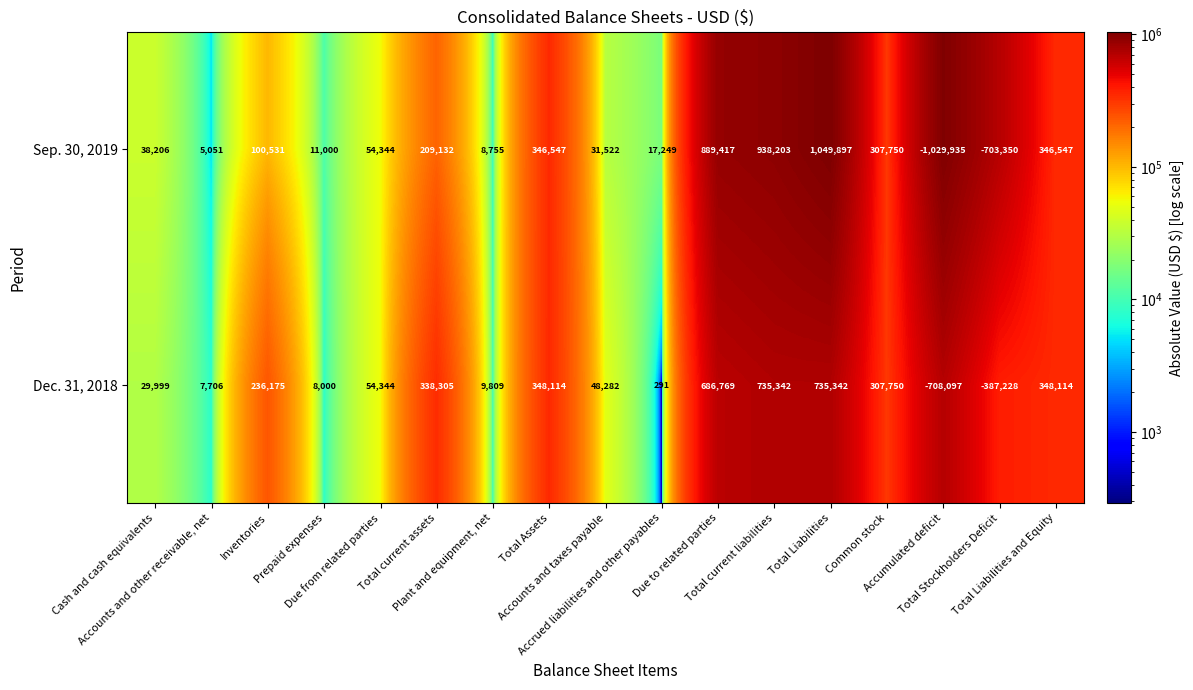

Between Cash and cash equivalents and Inventories, which series saw the biggest shift?

Dec. 31, 2018